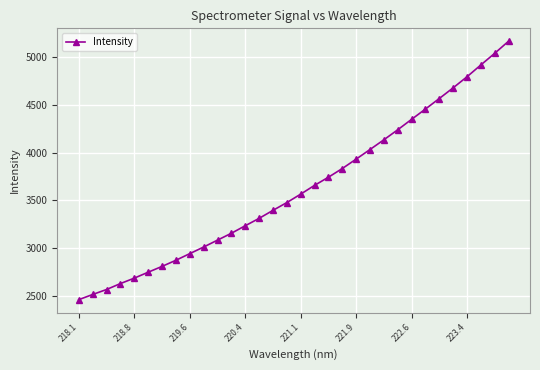

What is the value of the 7th point from the left?

2811.0